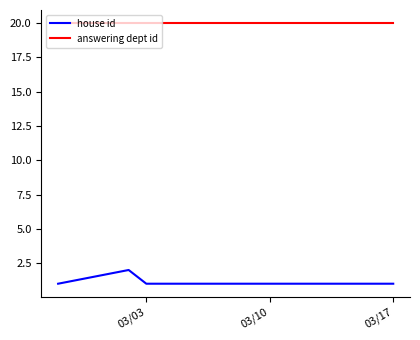

Which series has the widest spread of values?

house id